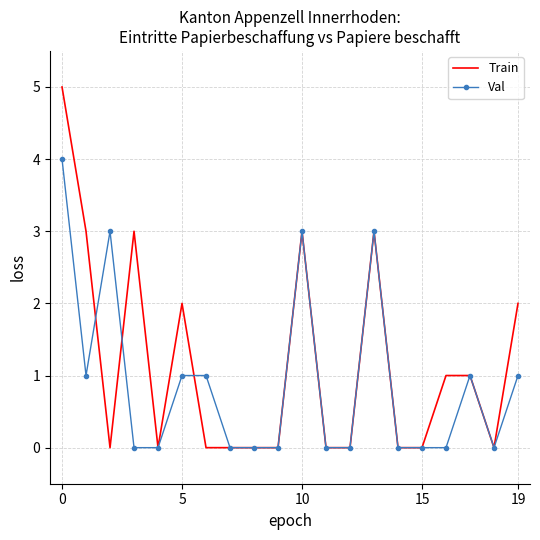

Rank the series by their maximum value, from lowest to highest.

Val, Train